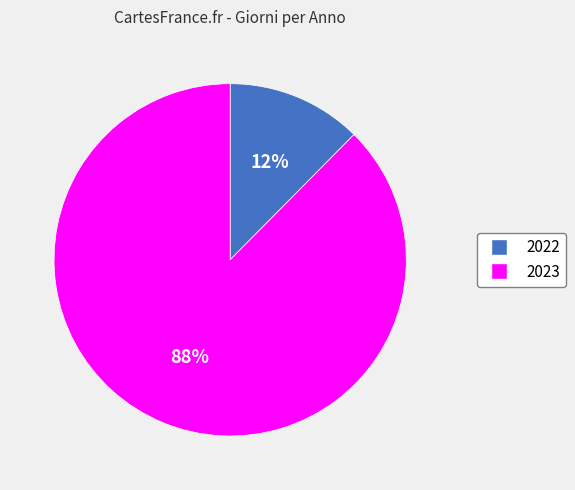

How many segments does this pie chart have?

2